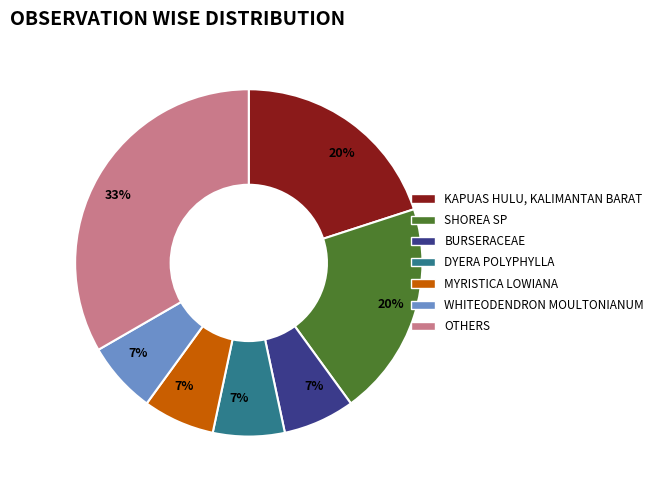

Is there any slice that represents more than half of the pie?

No